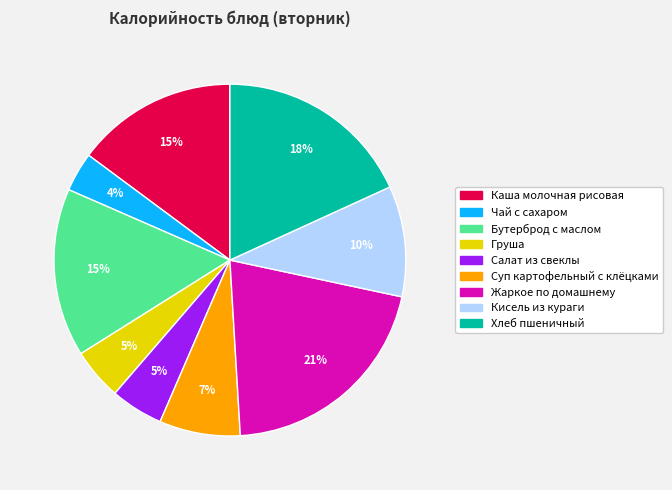

Does Кисель из кураги account for over 50% of the chart?

No